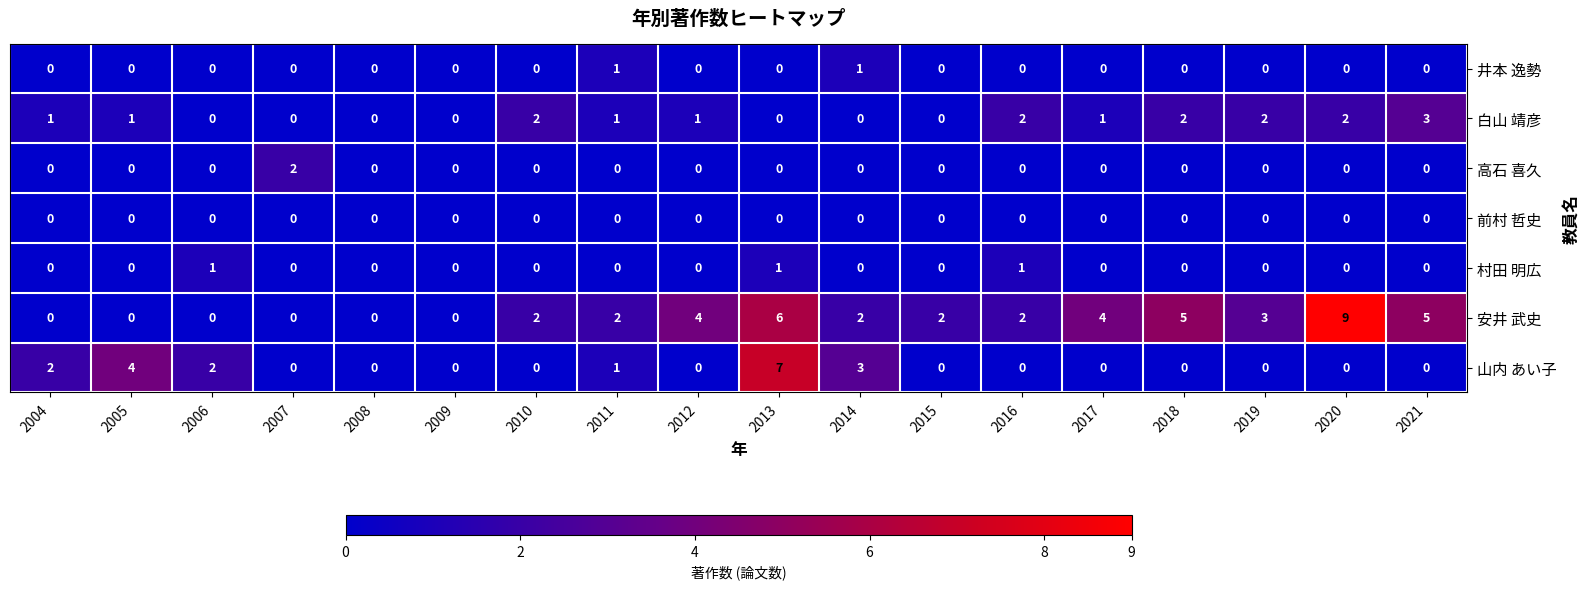

True or false: 村田 明広 has a value of 1 at 2006.

True